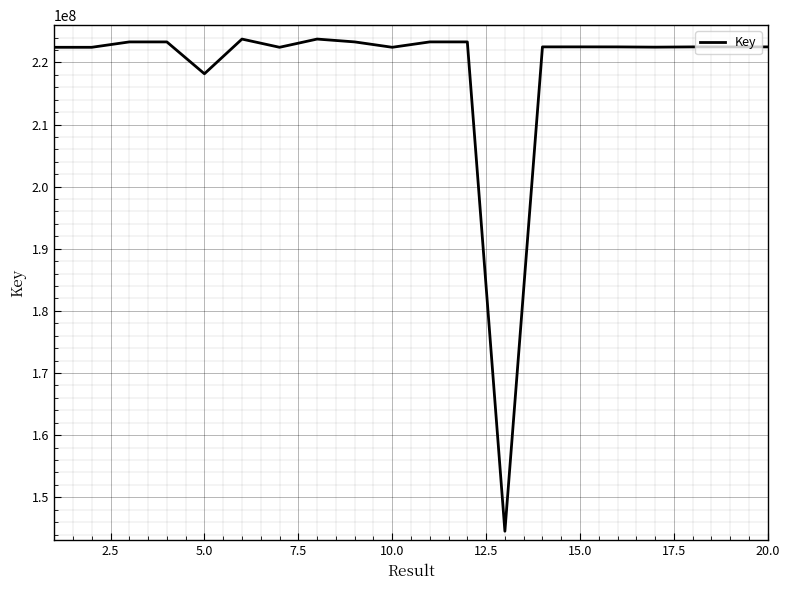

What is the minimum value shown in the chart?

144532423